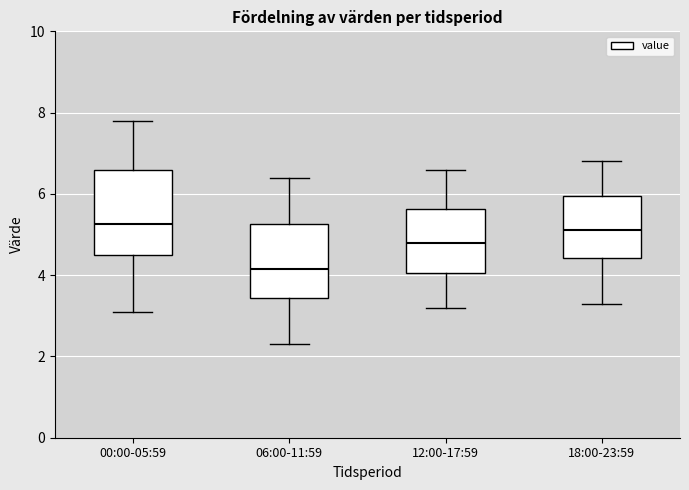

Comparing the boxes themselves (not the whiskers), which one is the tallest?

00:00-05:59